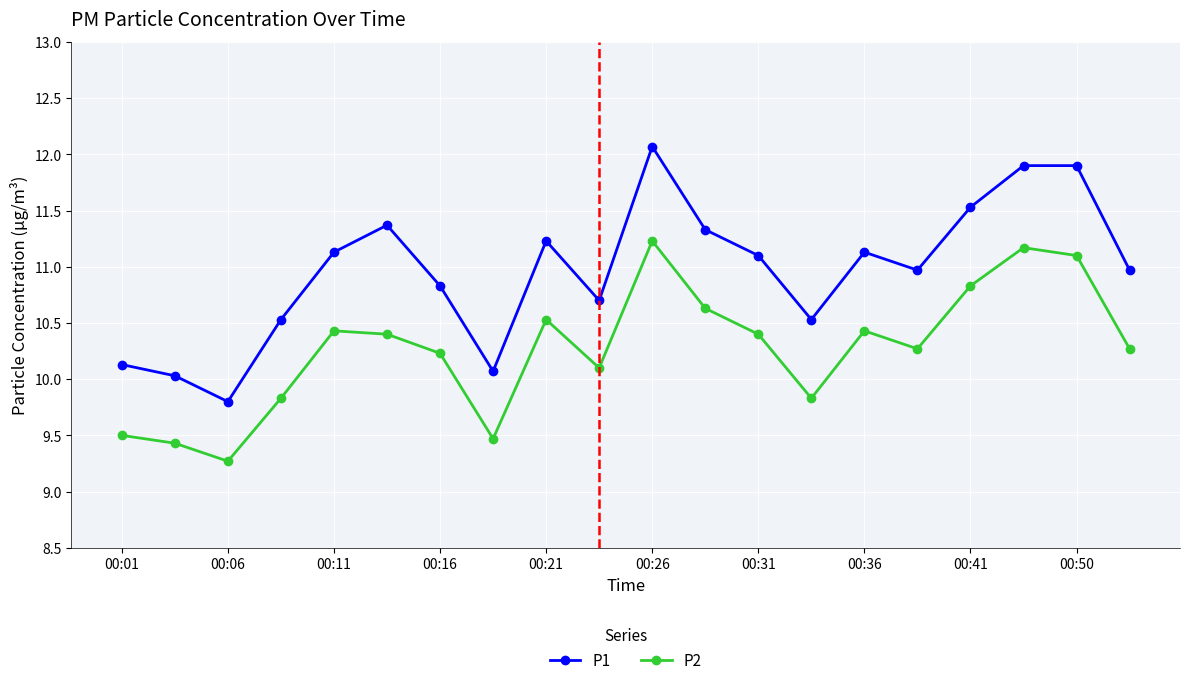

Which series has the largest total across all categories?

P1